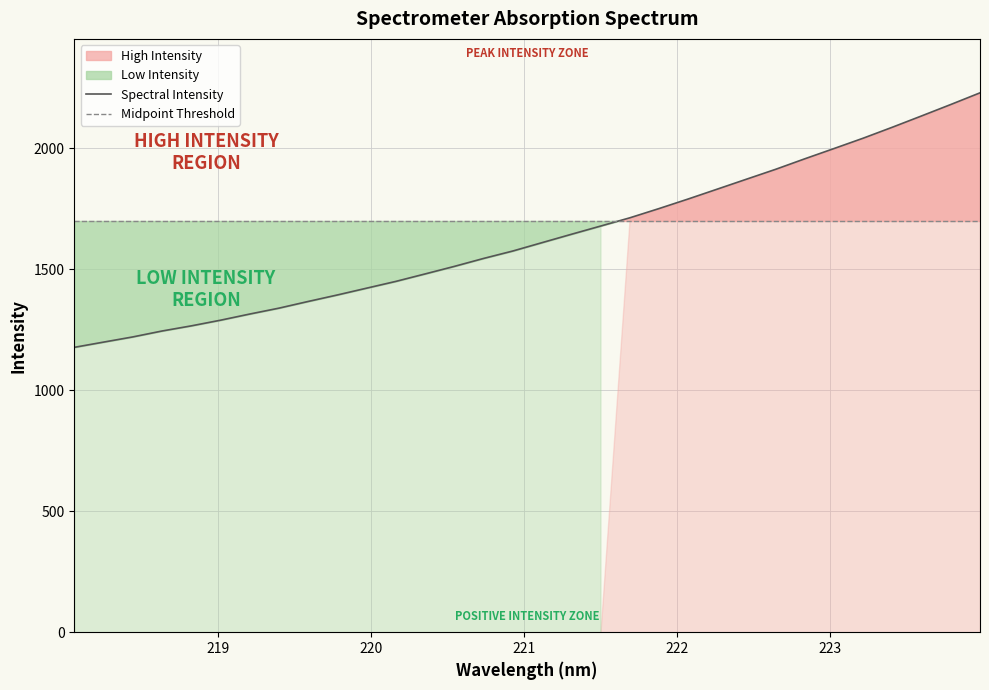

What is the label of the 4th point from the right?

223.408